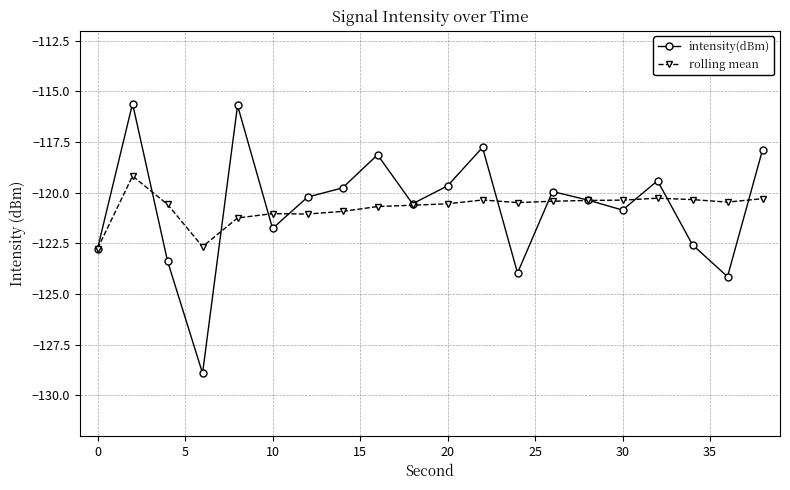

What is the minimum value for intensity(dBm)?

-128.9